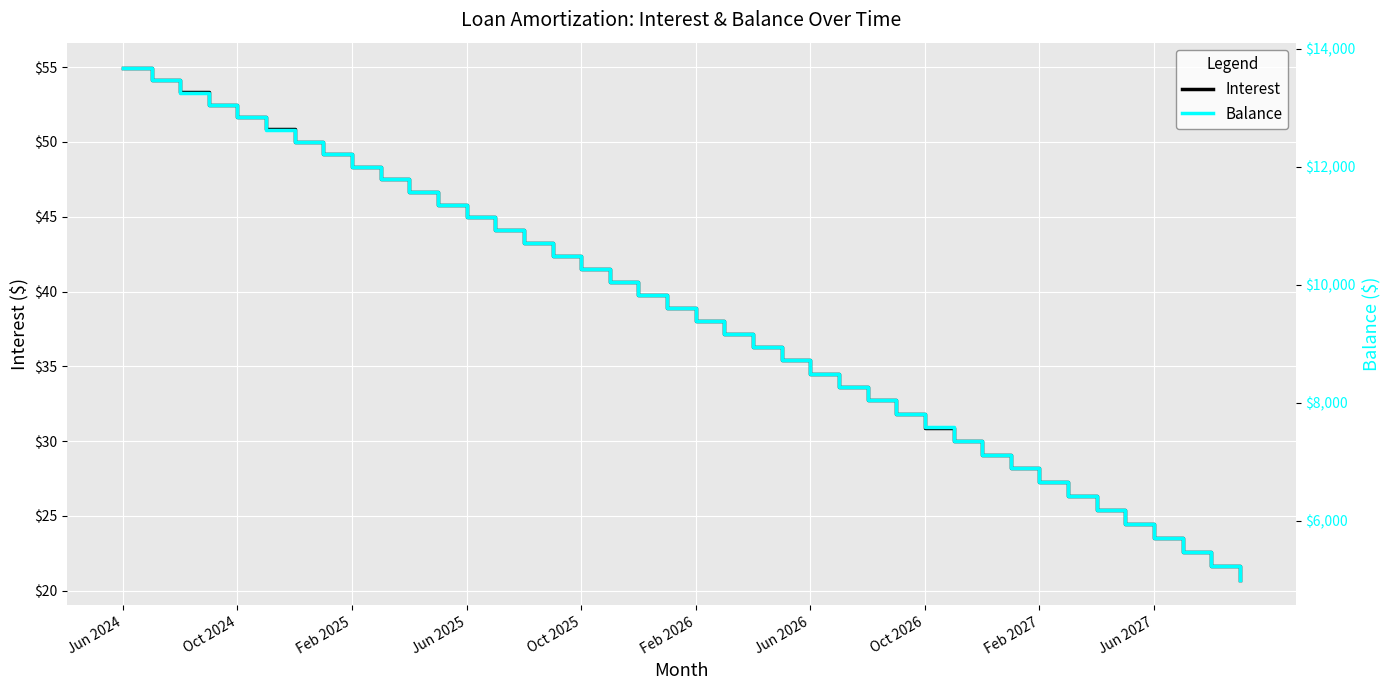

True or false: Interest has more than 1 points higher than both neighbors.

False